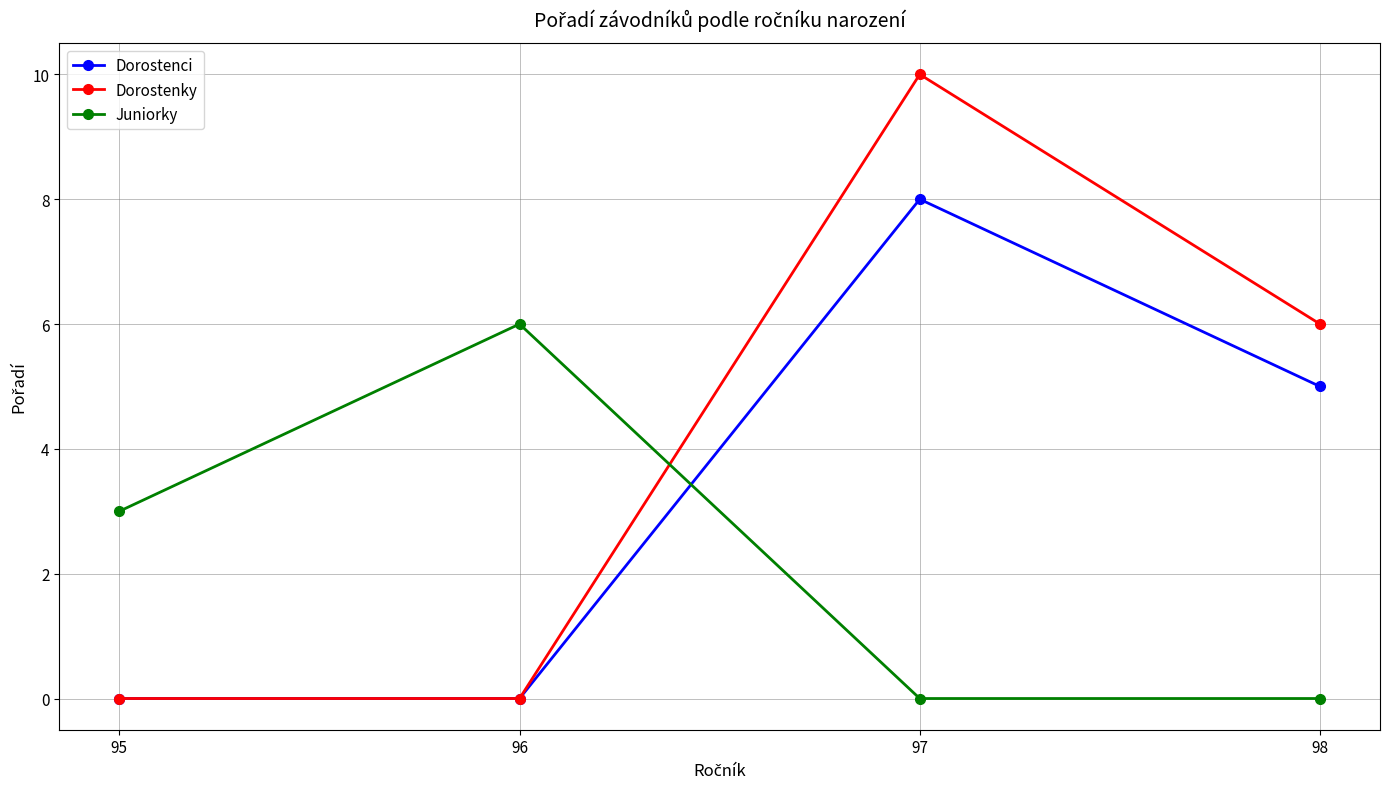

At which label is Juniorky closest to 3?

95